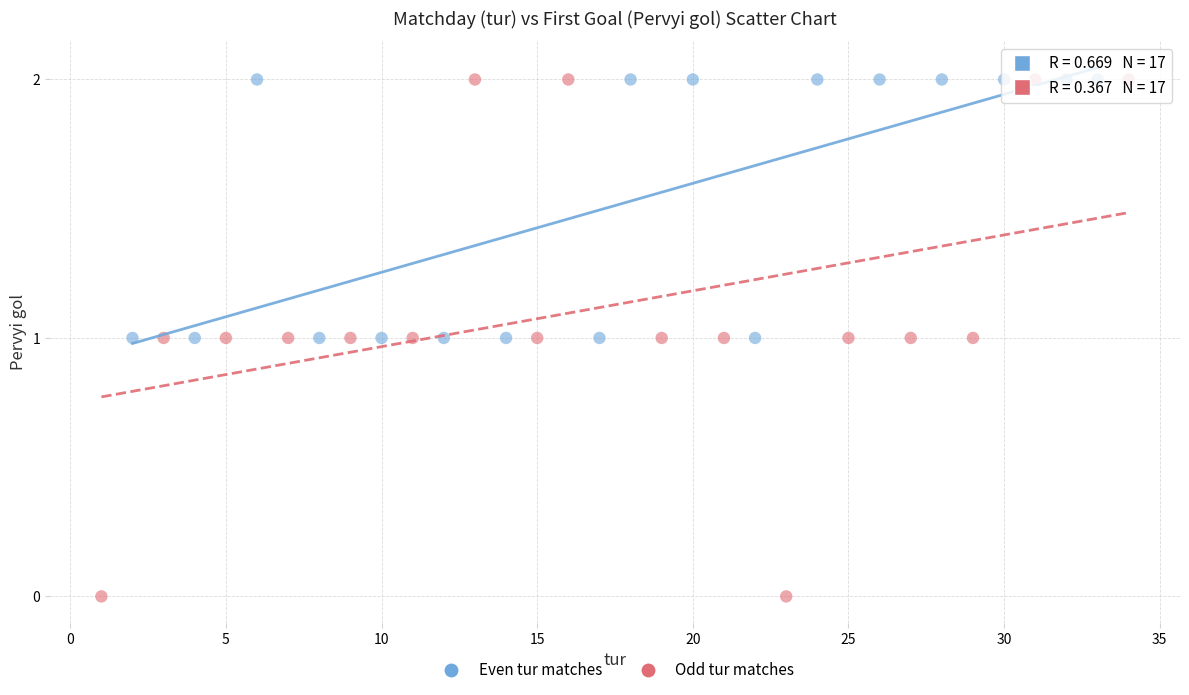

Which series contains the lowest Y value?

Odd tur matches